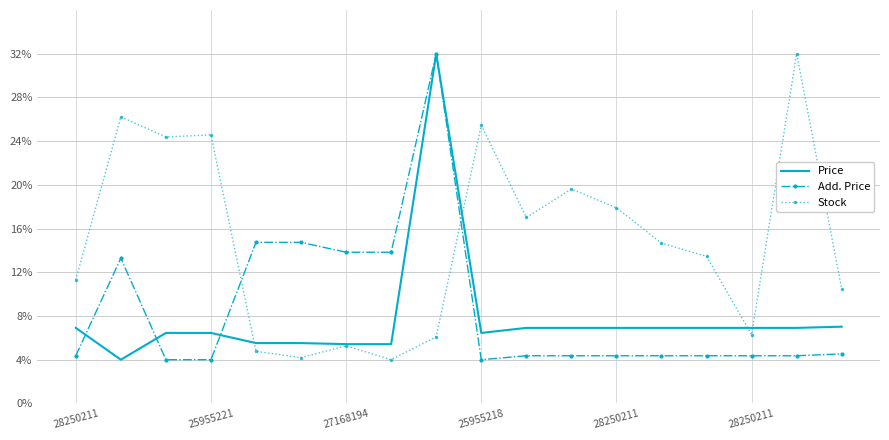

What is the minimum value for Add. Price?

4.0